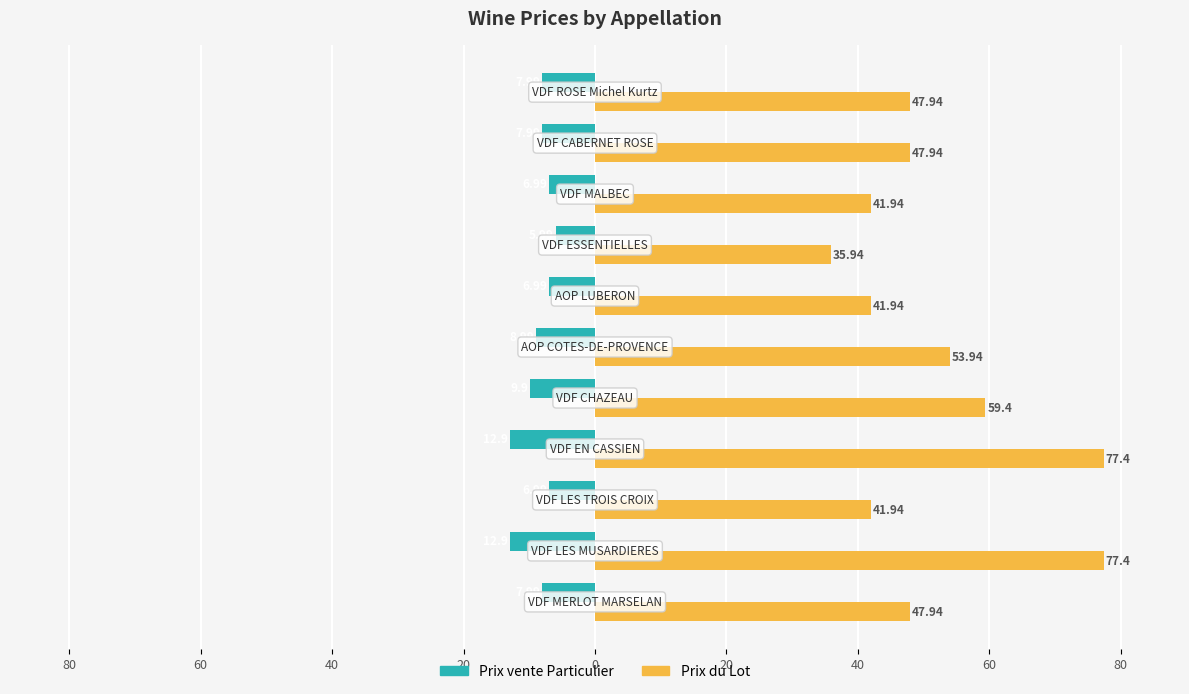

What is the difference between the second highest and minimum values in the Prix du Lot series?

41.5